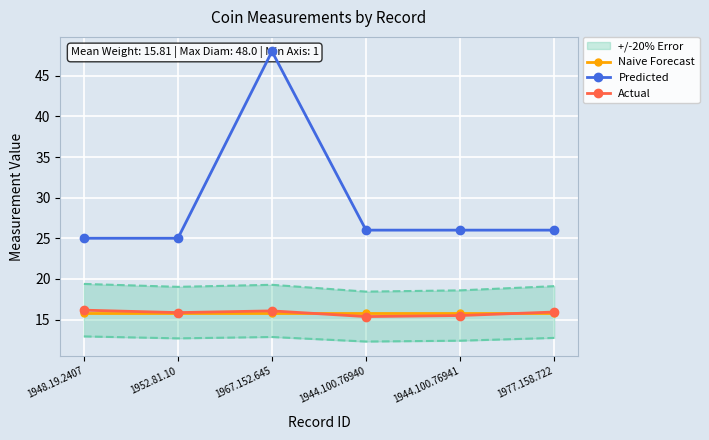

Rank the categories by Naive Forecast value from highest to lowest.

1948.19.2407, 1952.81.10, 1967.152.645, 1944.100.76940, 1944.100.76941, 1977.158.722